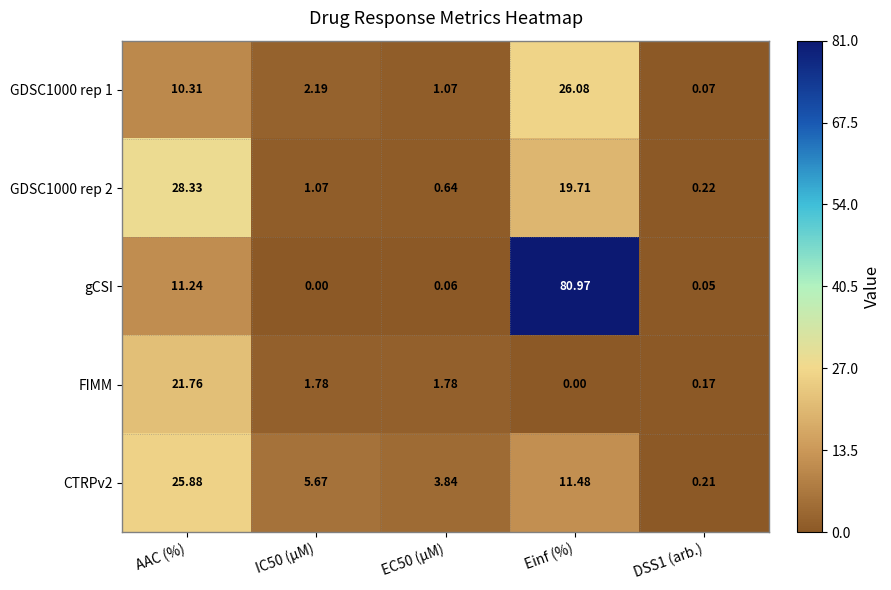

Which category has the highest value across all series?

Einf (%)